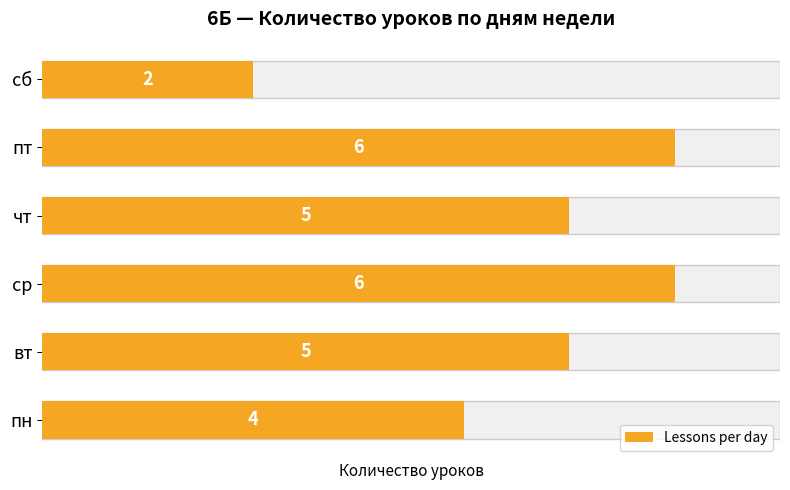

What is the maximum value shown in the chart?

6